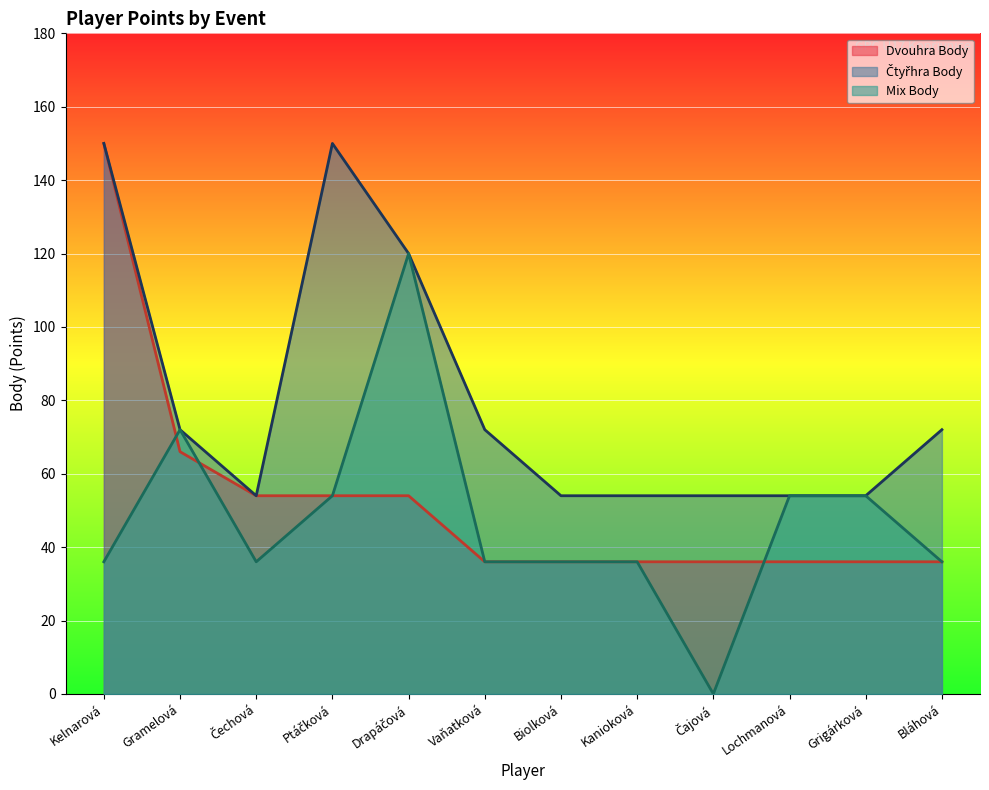

What is the sum of the Mix Body values at Vaňatková and Čechová?

72